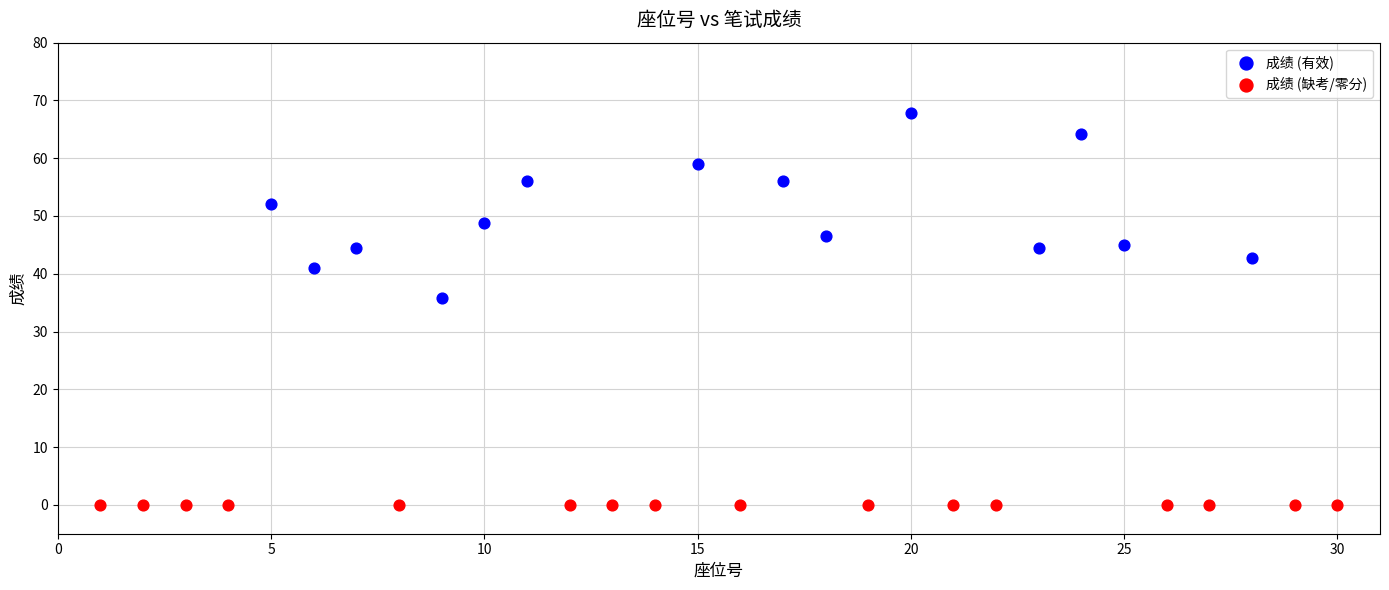

Which series reaches the maximum Y coordinate?

成绩 (有效)